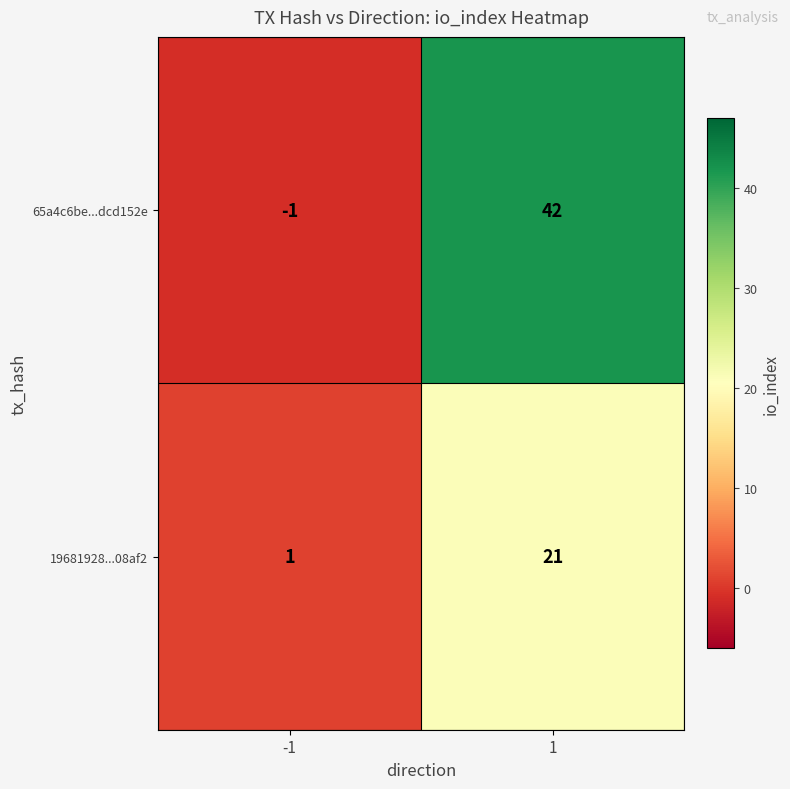

True or false: 19681928...08af2 has a value of 21 at 1.

True